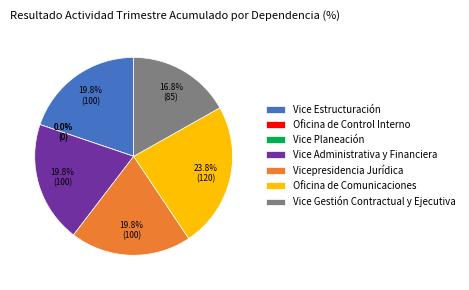

The Vice Gestión Contractual y Ejecutiva slice represents 17% of the pie. True or false?

True